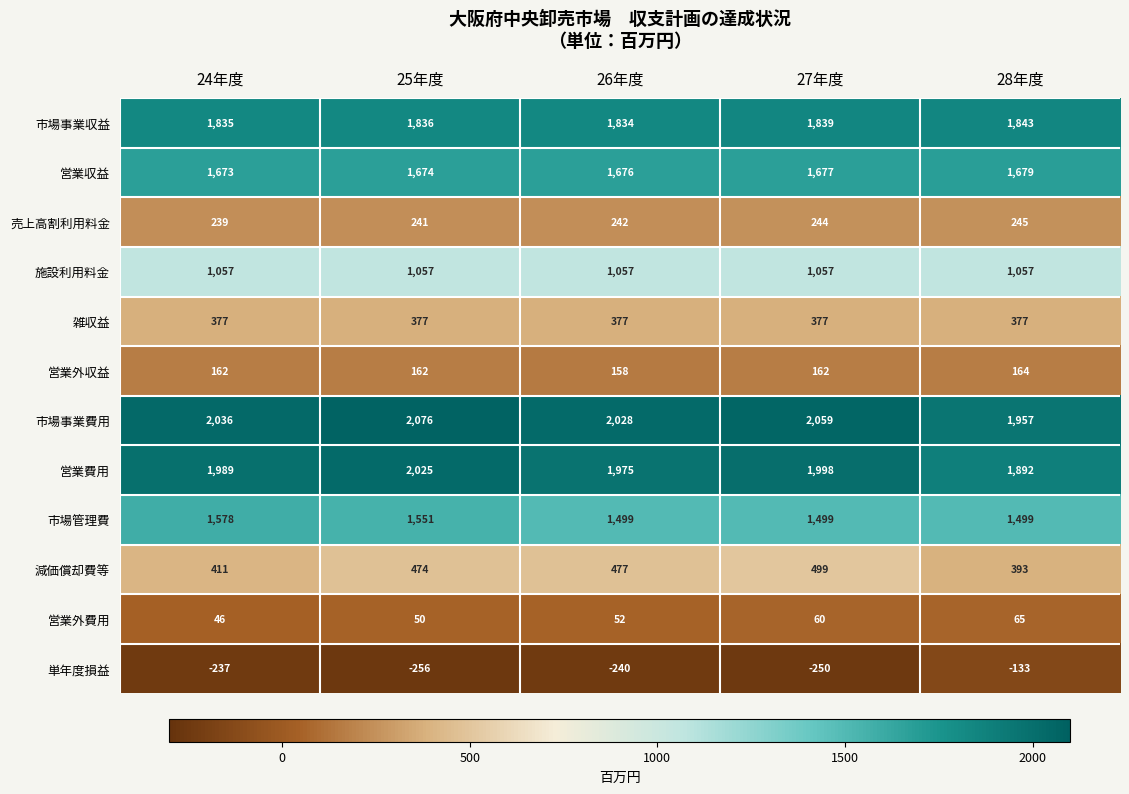

At how many categories does at least one series exceed 884?

5